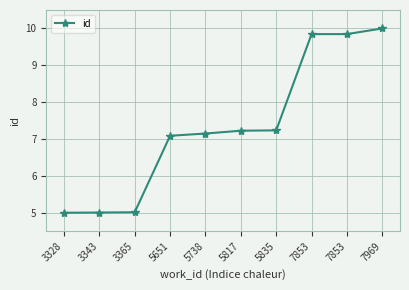

Is this an area chart (filled region under the line)?

No